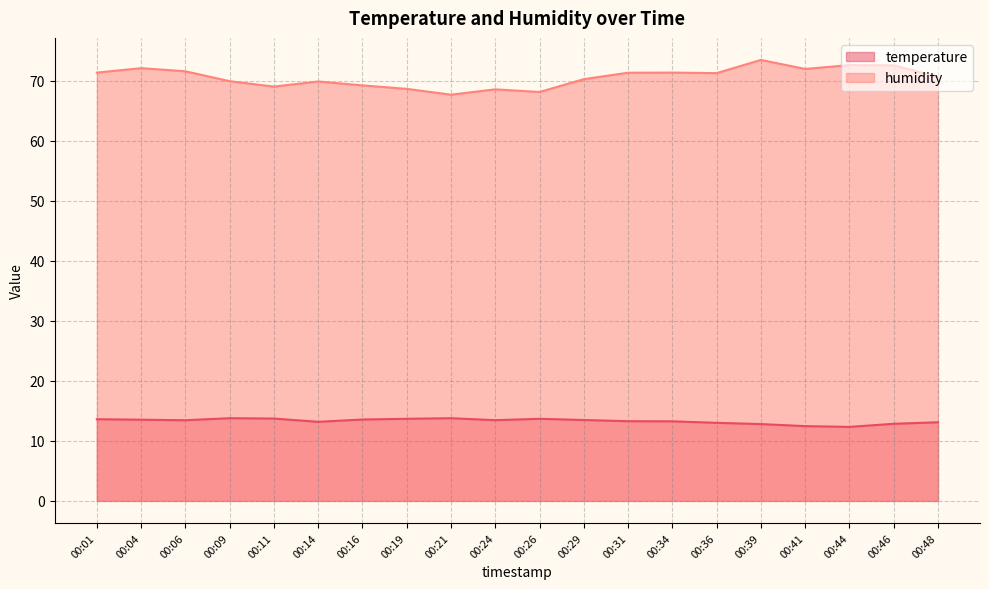

The value of temperature at 00:24 is 13.4. True or false?

True